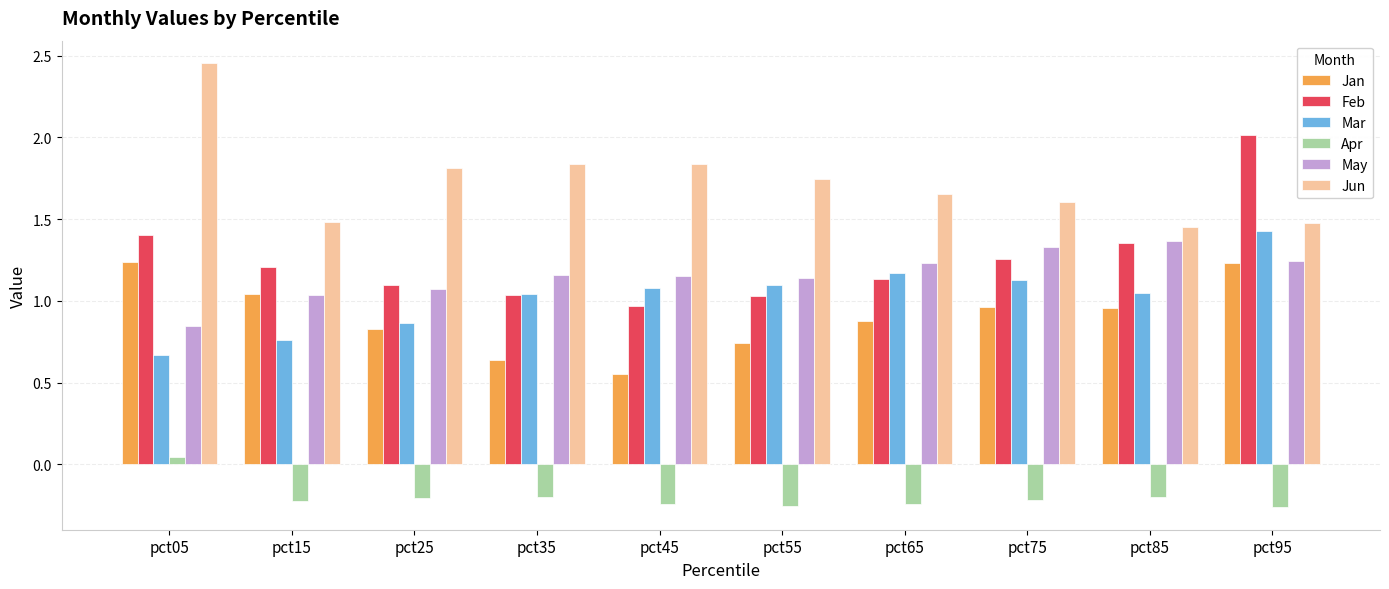

What is the total value across all series at pct75?

6.1